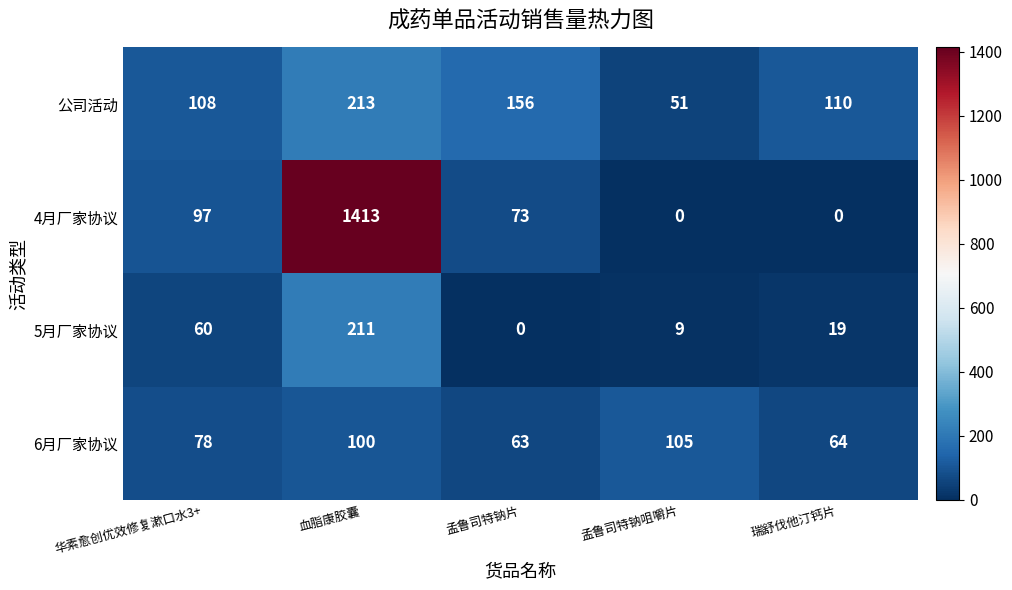

What is the approximate value of 5月厂家协议 at 血脂康胶囊, to the nearest 5?

210